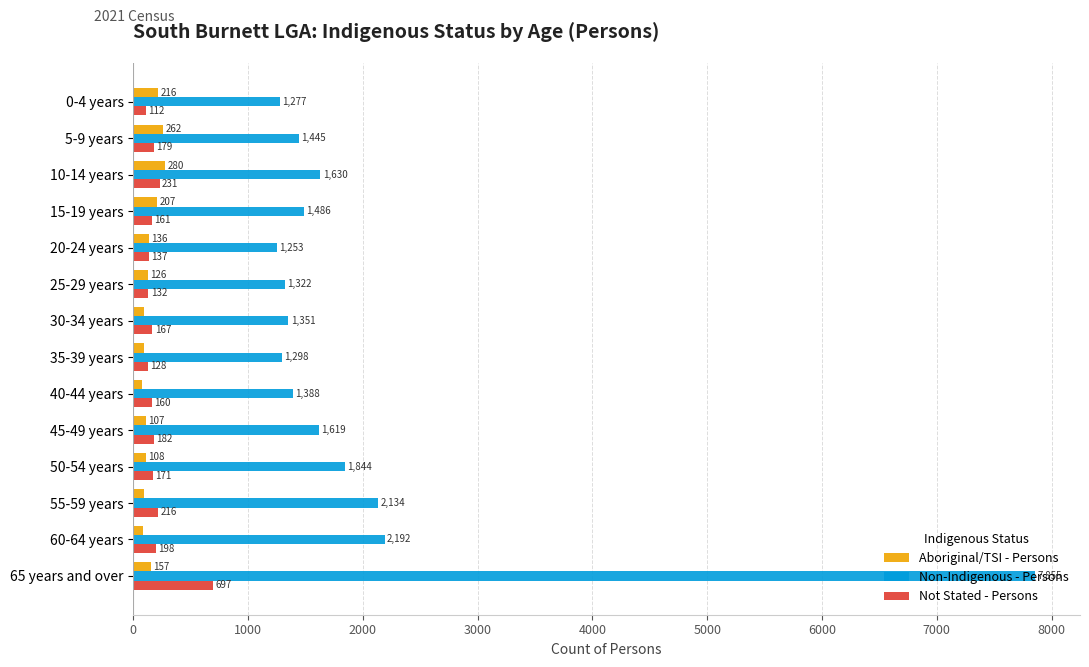

What is the smallest value displayed?

78